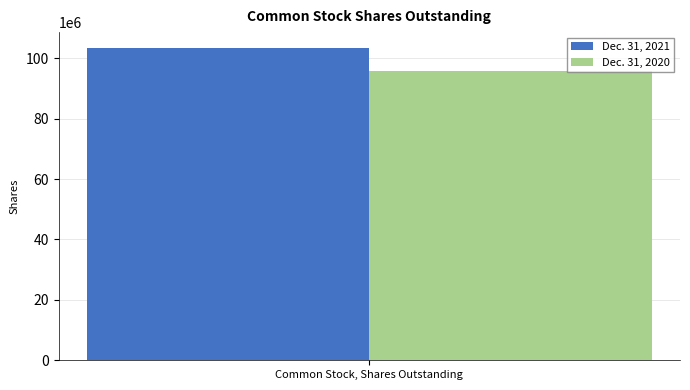

True or false: Dec. 31, 2021 has a value of 59710124 at Common Stock, Shares Outstanding.

False